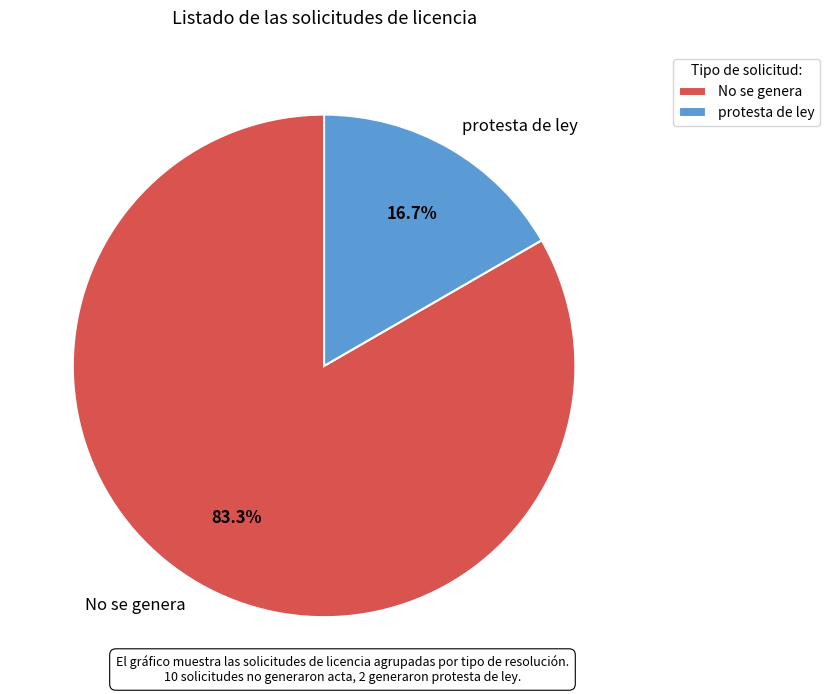

To the nearest percent, what is the difference between the largest and smallest slice percentages?

67%